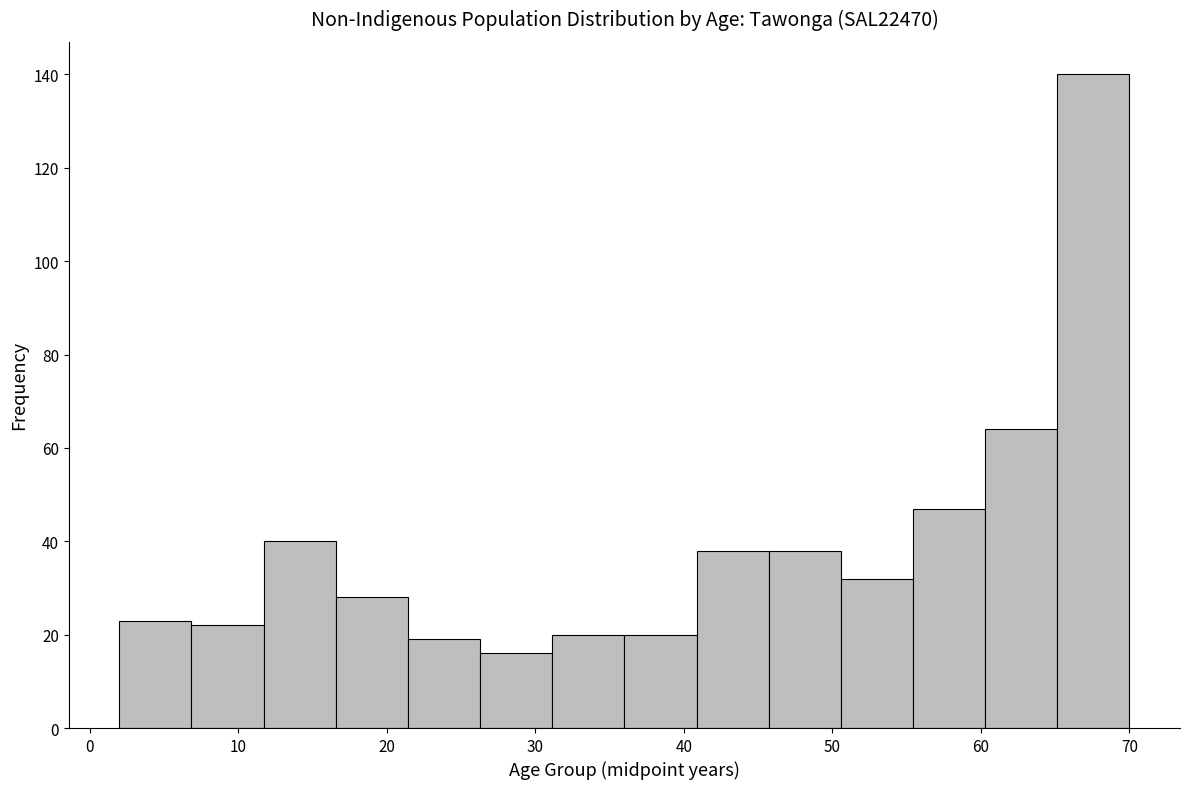

How tall is the bar that spans 65 to 70 on the x-axis? Neither the bar edges nor the heights are printed on the chart, so give them approximately, as read against the axes.

140